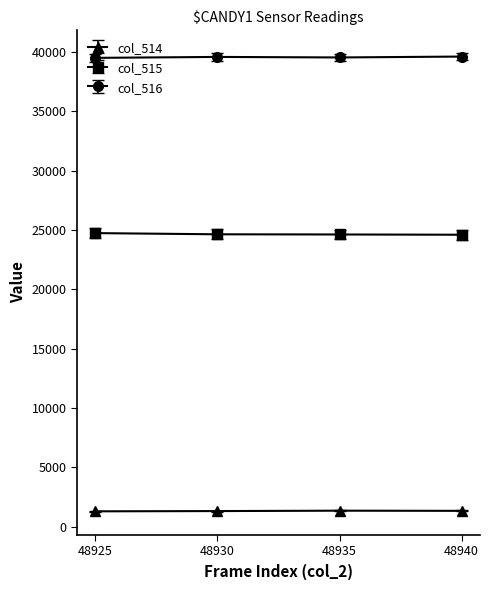

Count the number of categories in the chart.

4